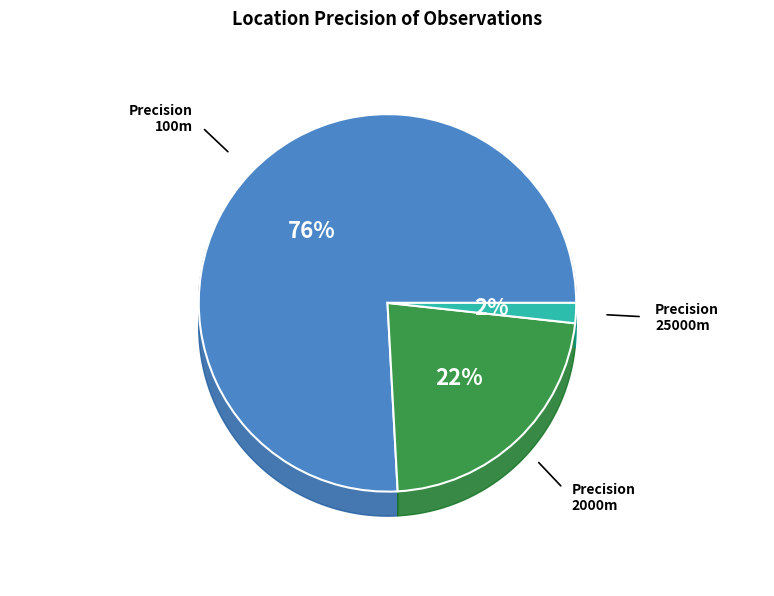

Approximately how many times larger is the value at 100 compared to 2000?

3.4